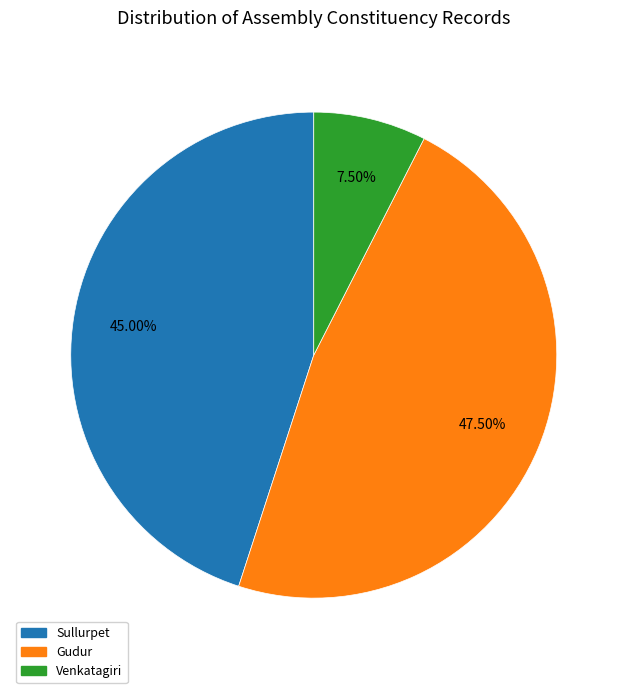

Is there any slice that represents more than half of the pie?

No